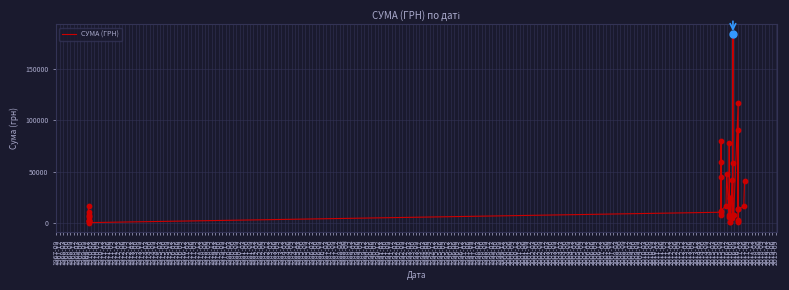

What is the change in value from 1968-09 to 1969-09?

-5732.0